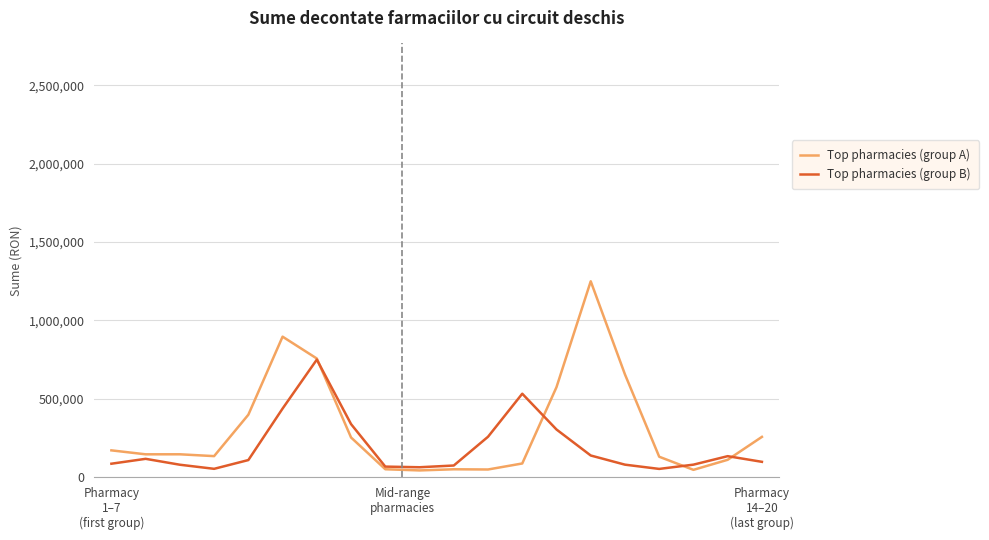

Rank the series by their maximum value, from lowest to highest.

Top pharmacies (group B), Top pharmacies (group A)